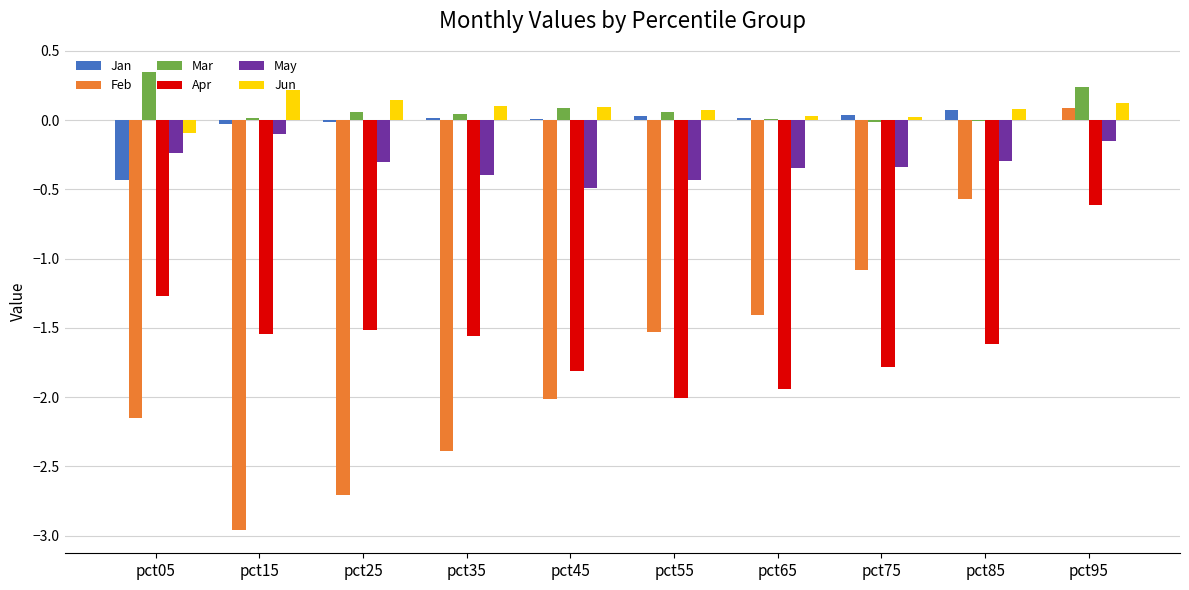

How many groups of bars are there?

10